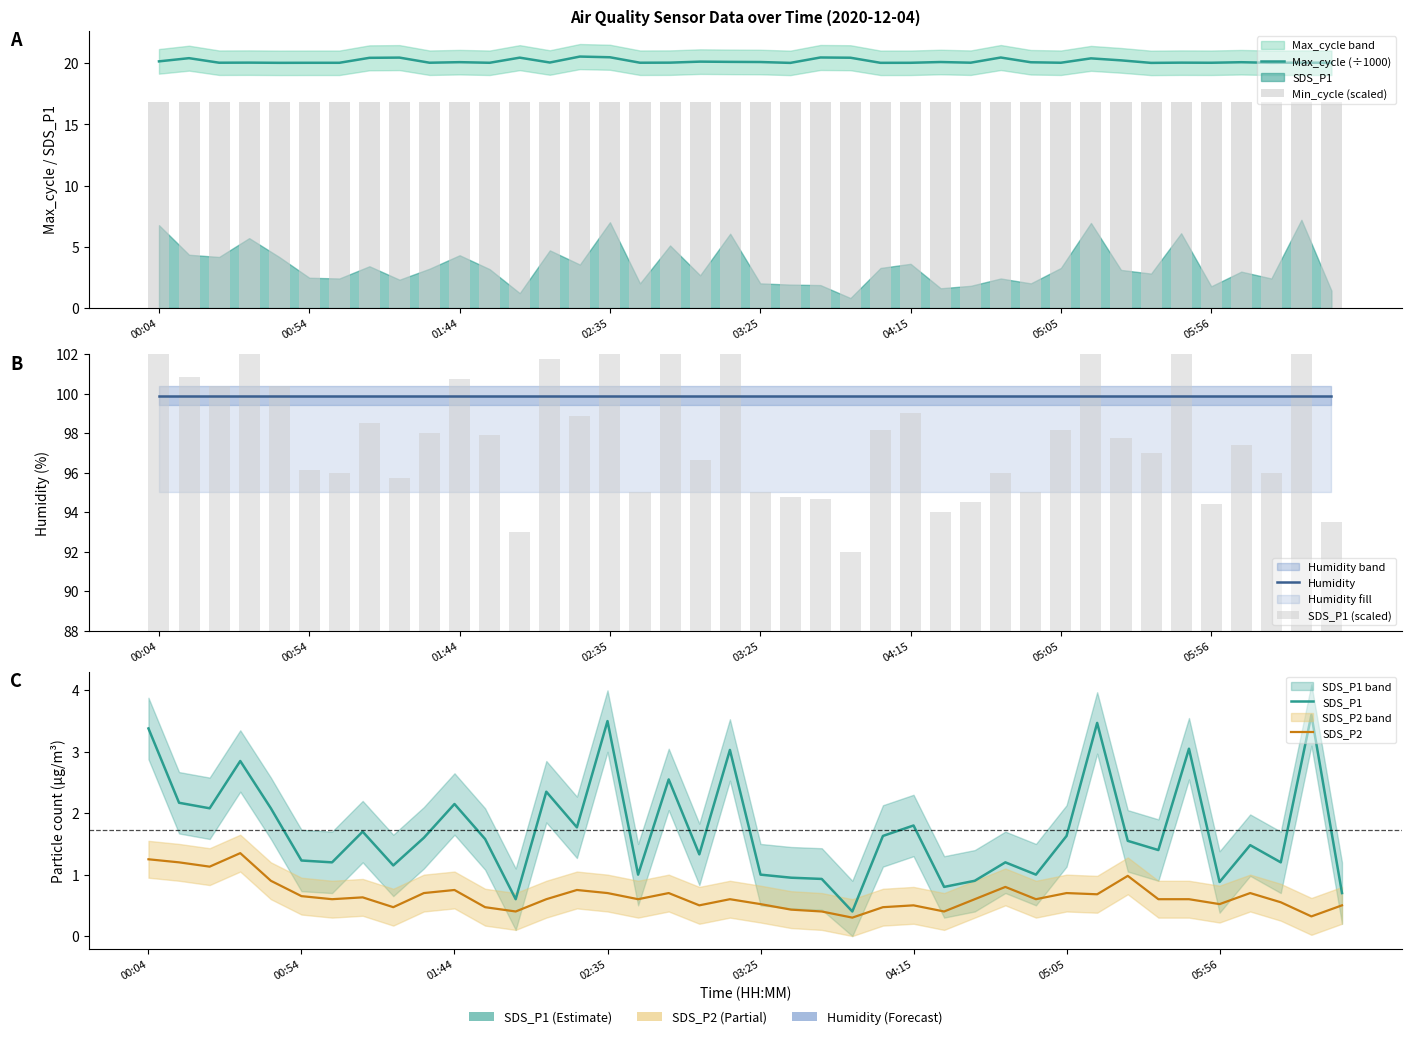

What is the label of the 9th bar from the left?

8